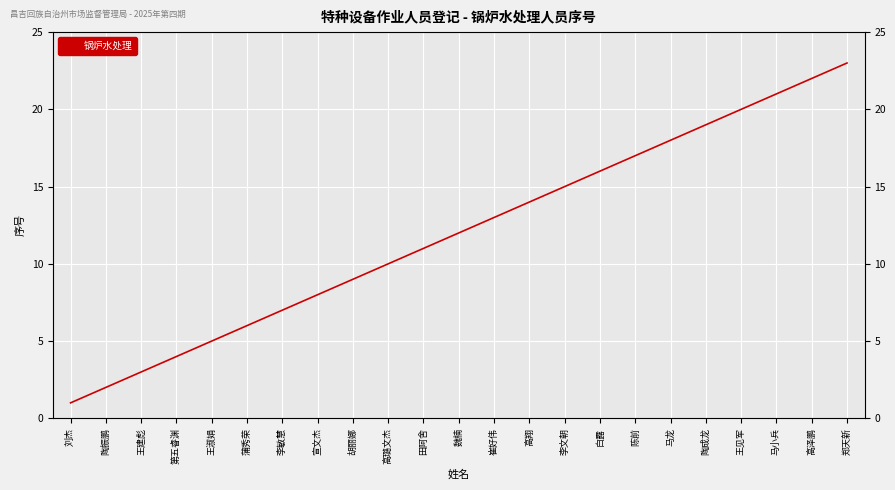

What is the difference between the maximum and minimum values?

22